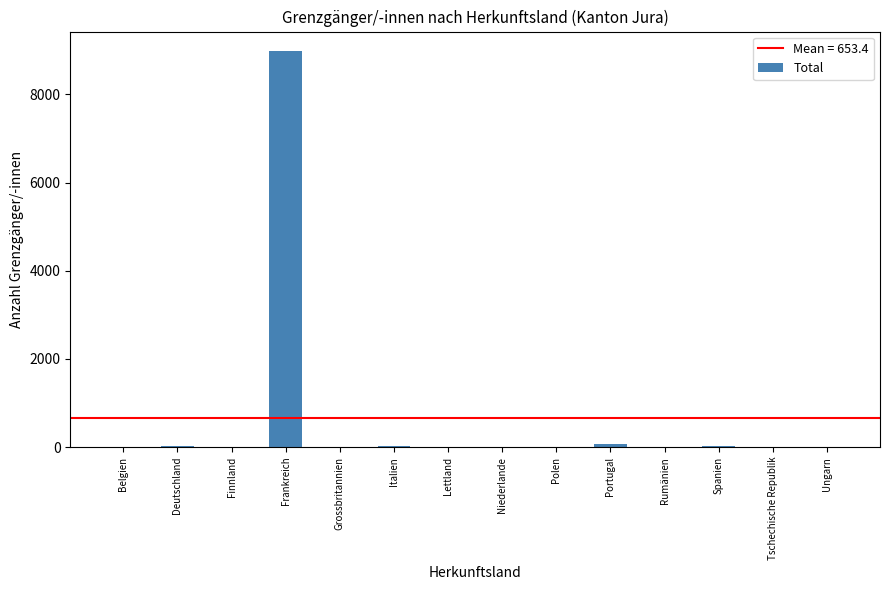

What is the sum of all values?

9148